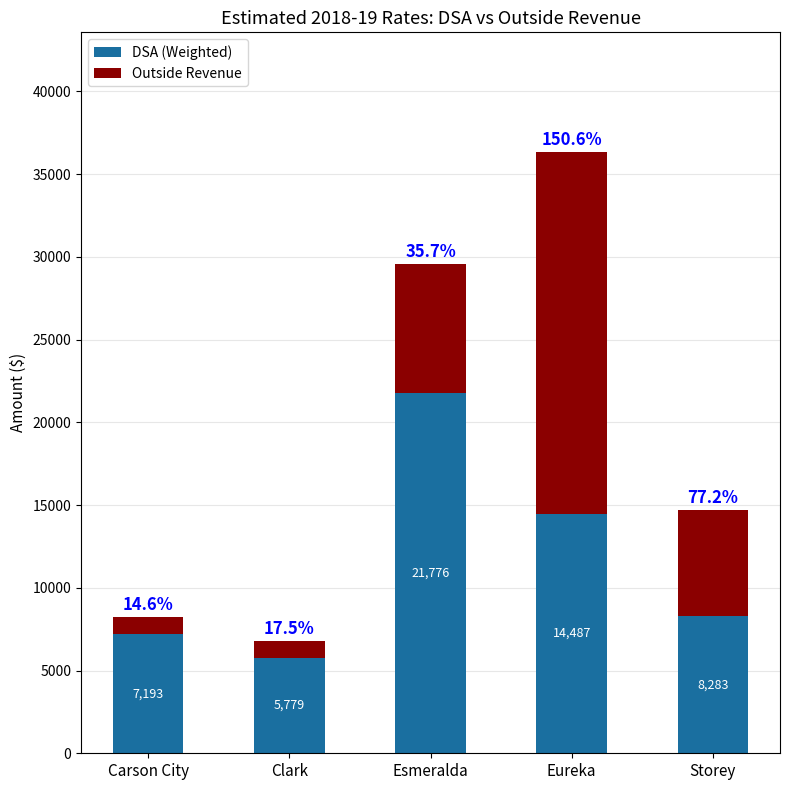

At which label does DSA (Weighted) first exceed 8283?

Esmeralda